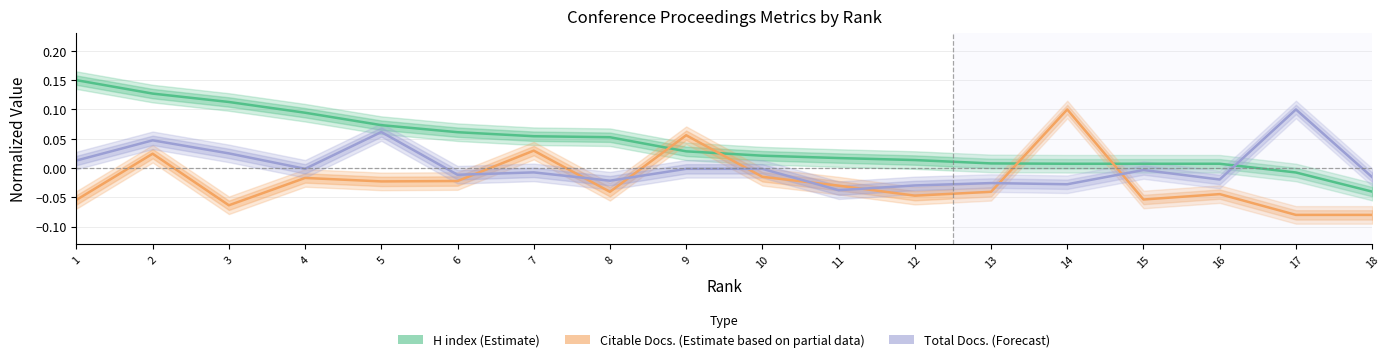

At which label is Citable Docs. (Estimate based on partial data) closest to 0?

10